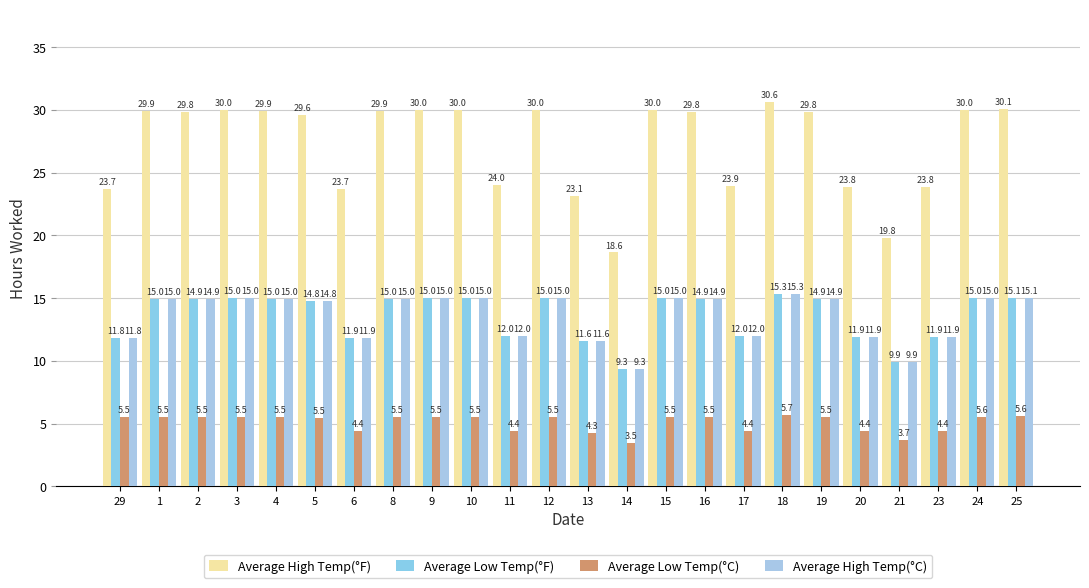

The value of Average Low Temp(°C) at 9 is 7.8. True or false?

False